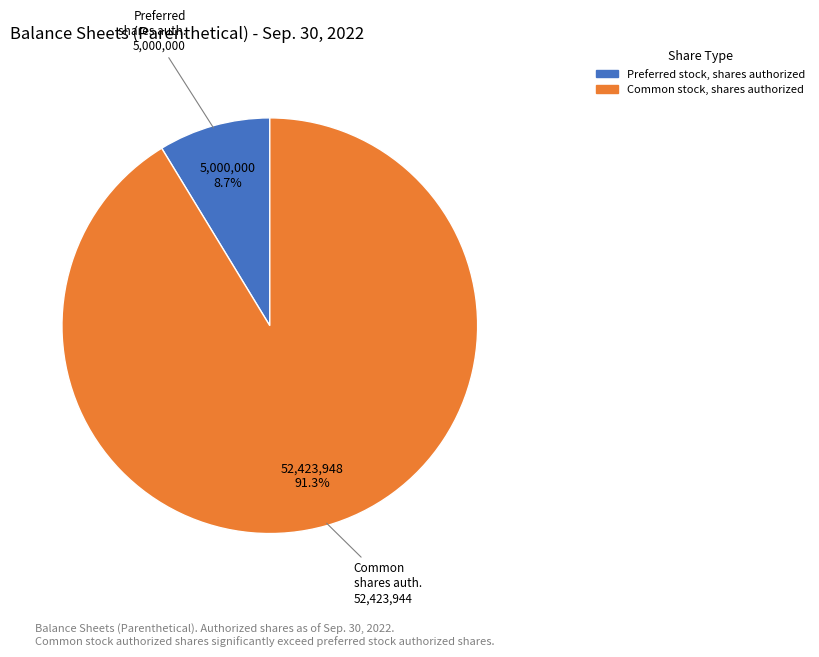

Rank the categories by value from highest to lowest.

Common stock, shares authorized, Preferred stock, shares authorized